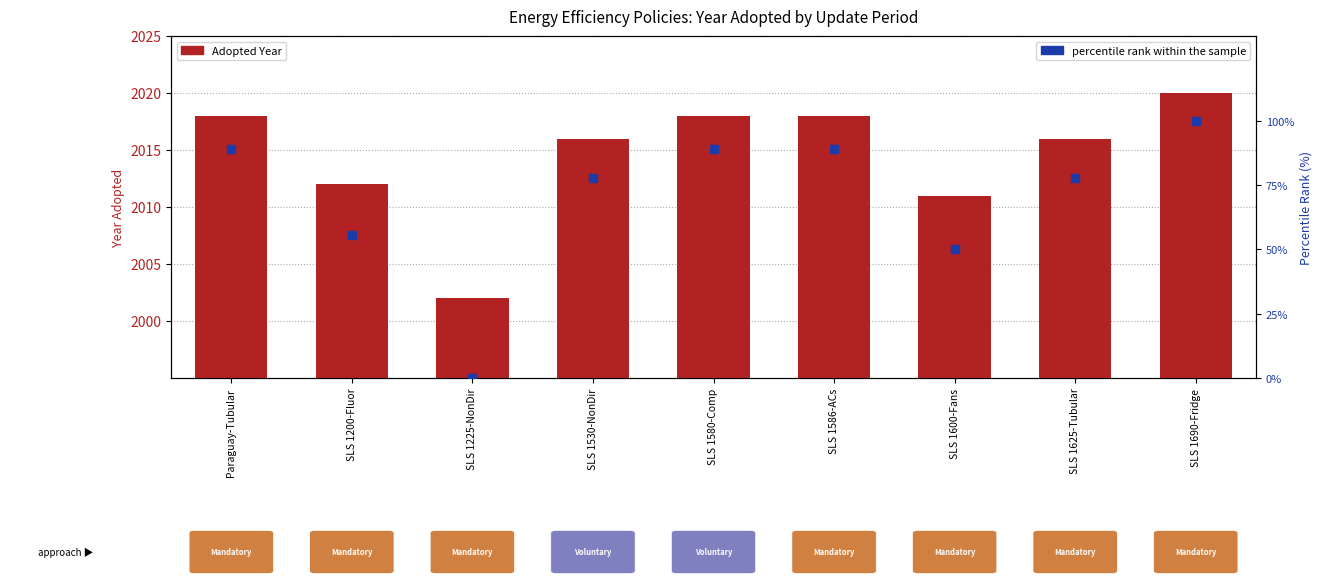

Is the value of Adopted Year at SLS 1600-Fans greater than the value of percentile rank within the sample at SLS 1586-ACs?

Yes